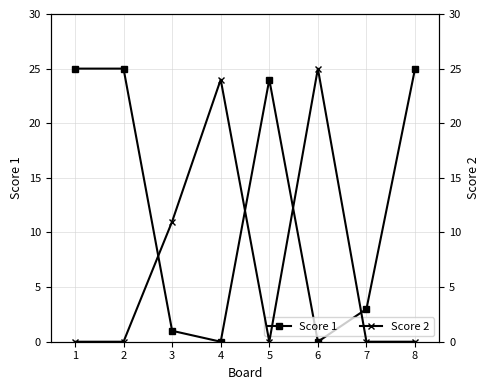

At which category is the sum across all series the highest?

1